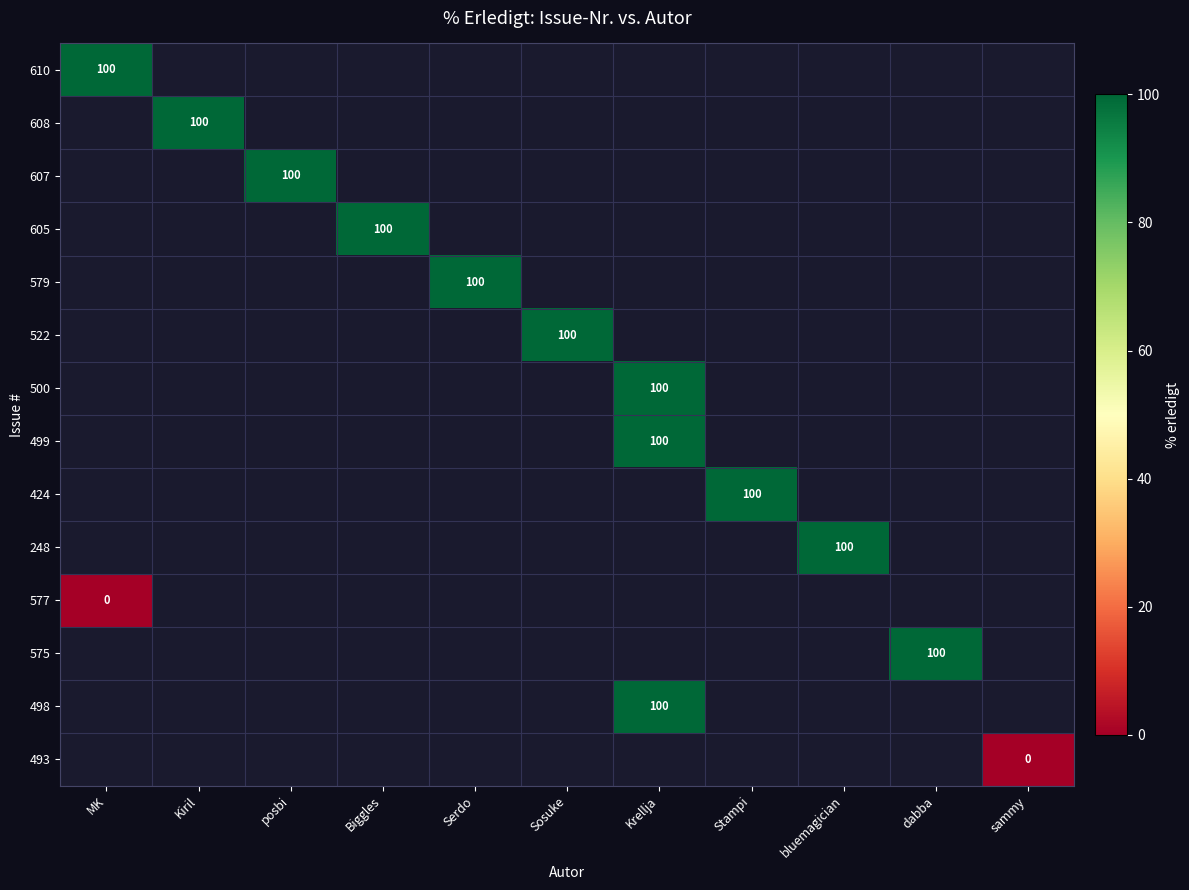

True or false: 424 has a value of 176 at Stampi.

False